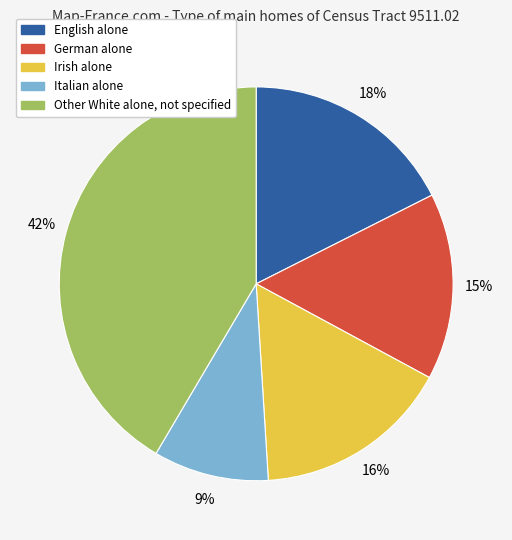

Combined, do Other White alone, not specified and German alone account for over 50%?

Yes